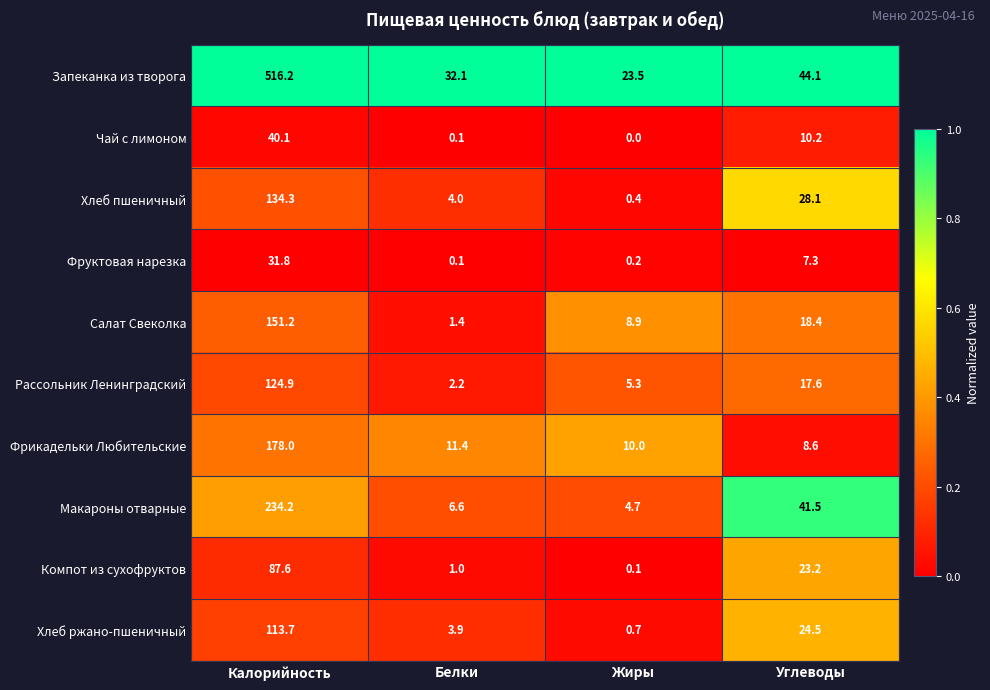

Rank the categories by Хлеб пшеничный value from highest to lowest.

Калорийность, Углеводы, Белки, Жиры